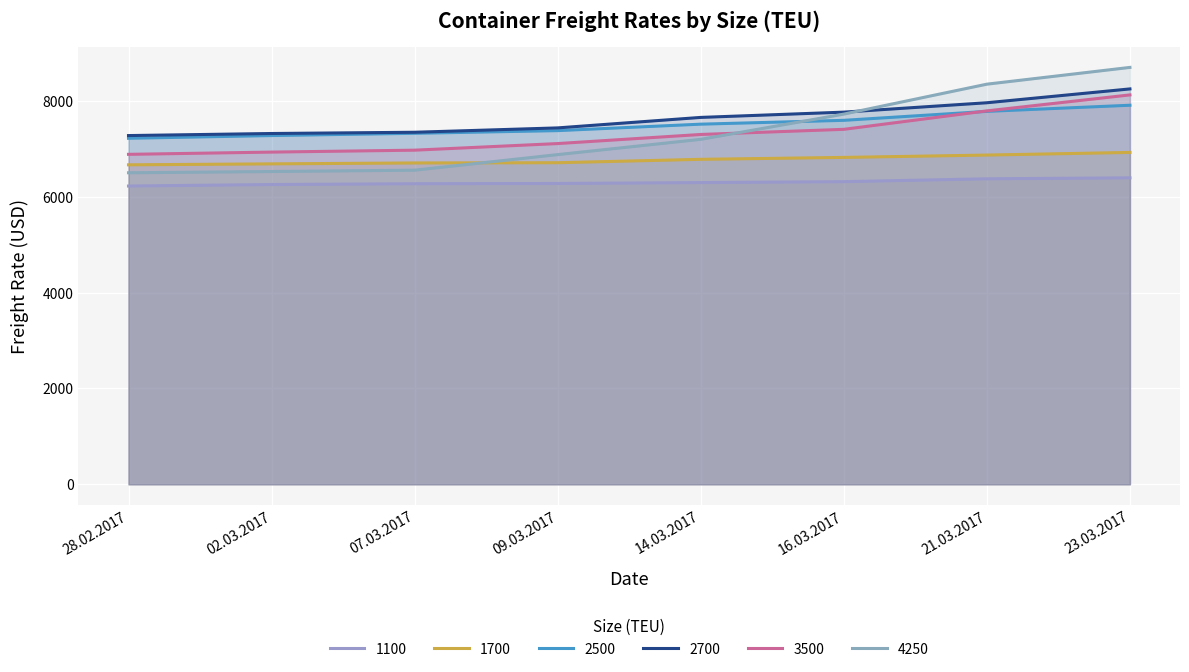

Where is 2500 nearest to the value 7569?

16.03.2017